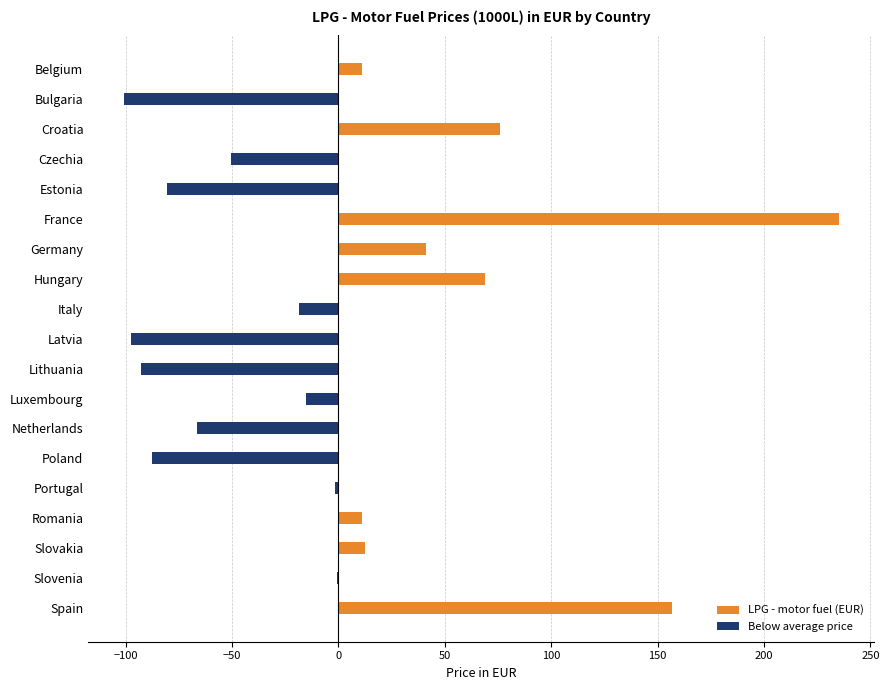

Which series has the largest total across all categories?

LPG - motor fuel (EUR)